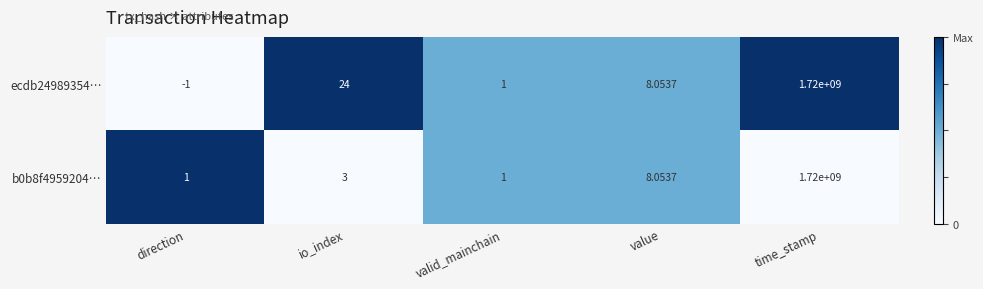

Where does the ecdb24989354… series first go above 8?

io_index